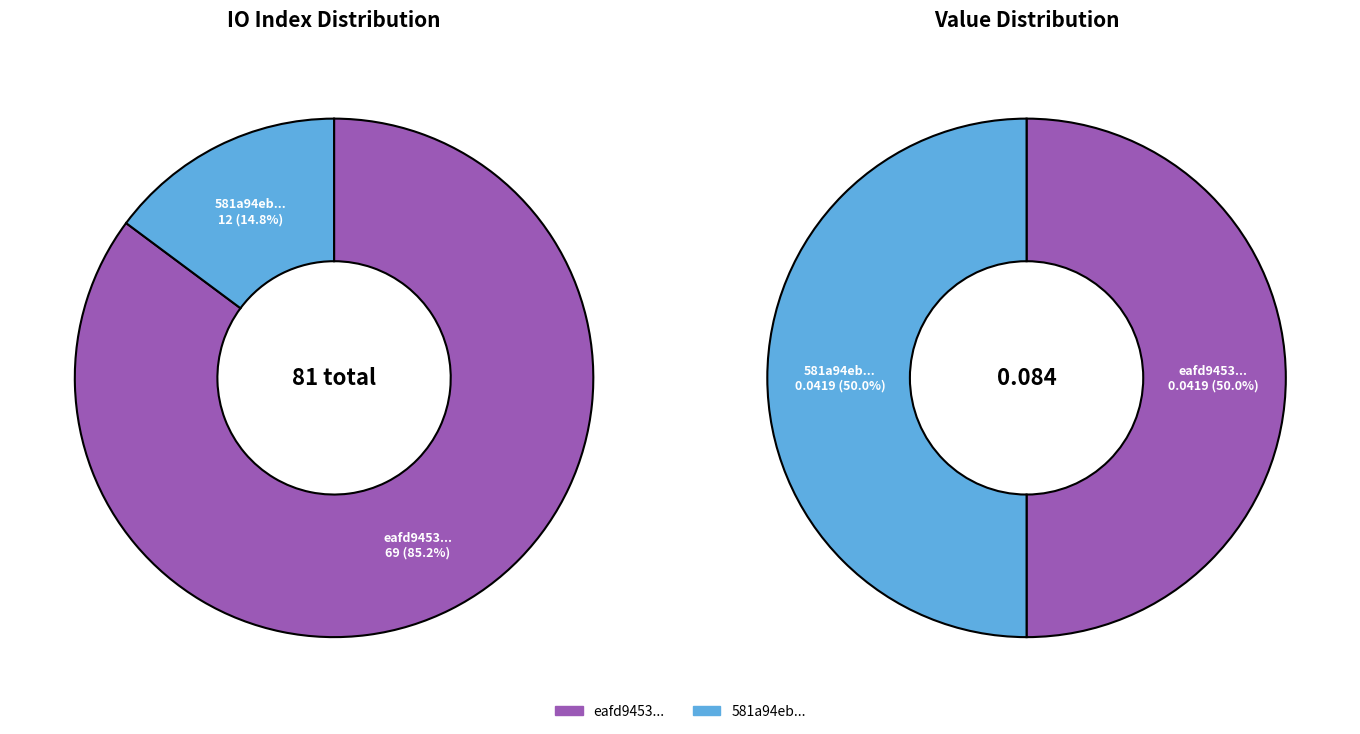

To the nearest percent, what is the average slice percentage?

50%